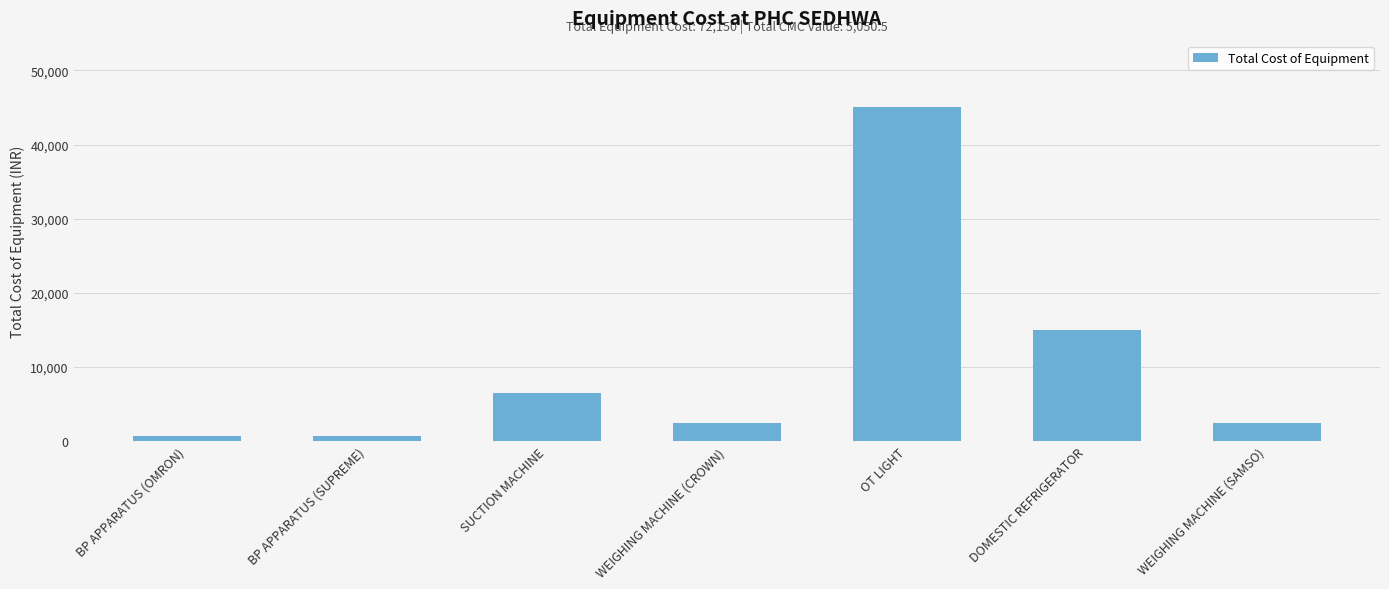

The value at WEIGHING MACHINE (SAMSO) is 2500. True or false?

True